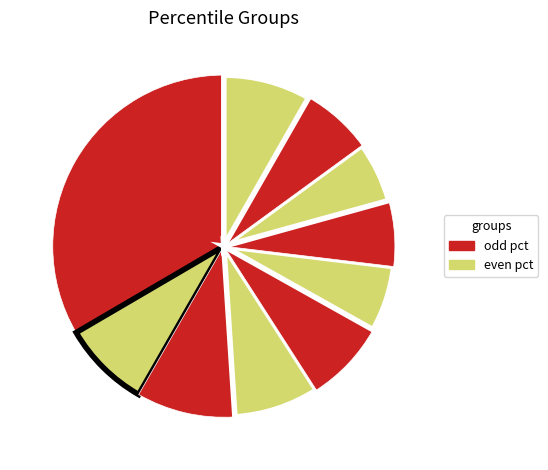

To the nearest percent, what is the average slice percentage?

10%